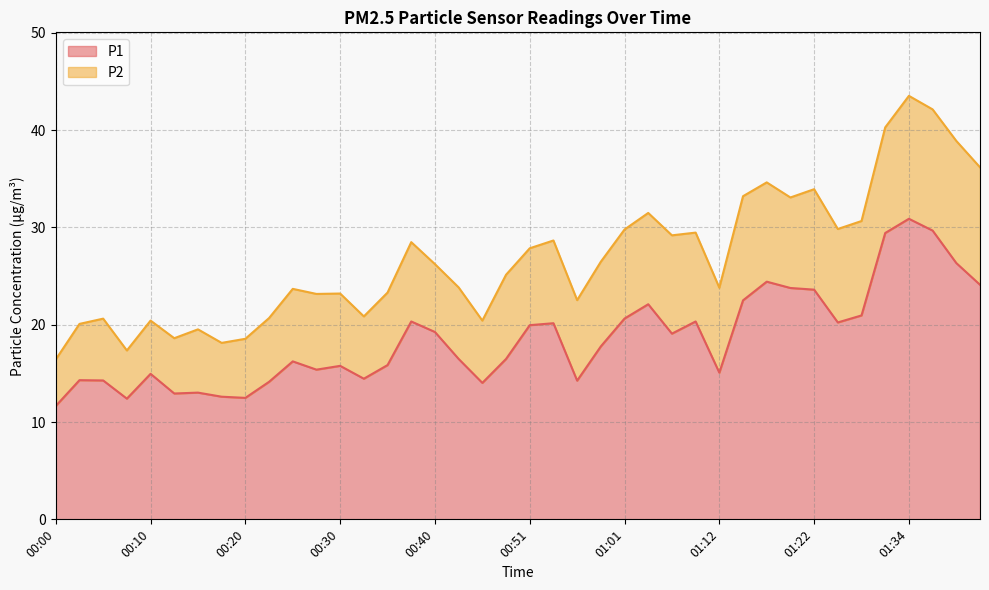

What is the greatest value displayed?

30.9